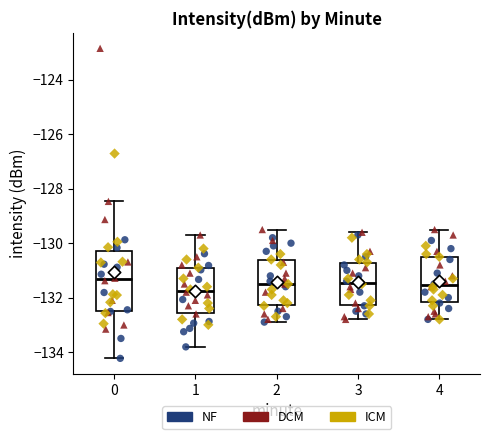

Comparing the boxes themselves (not the whiskers), which one is the tallest?

0